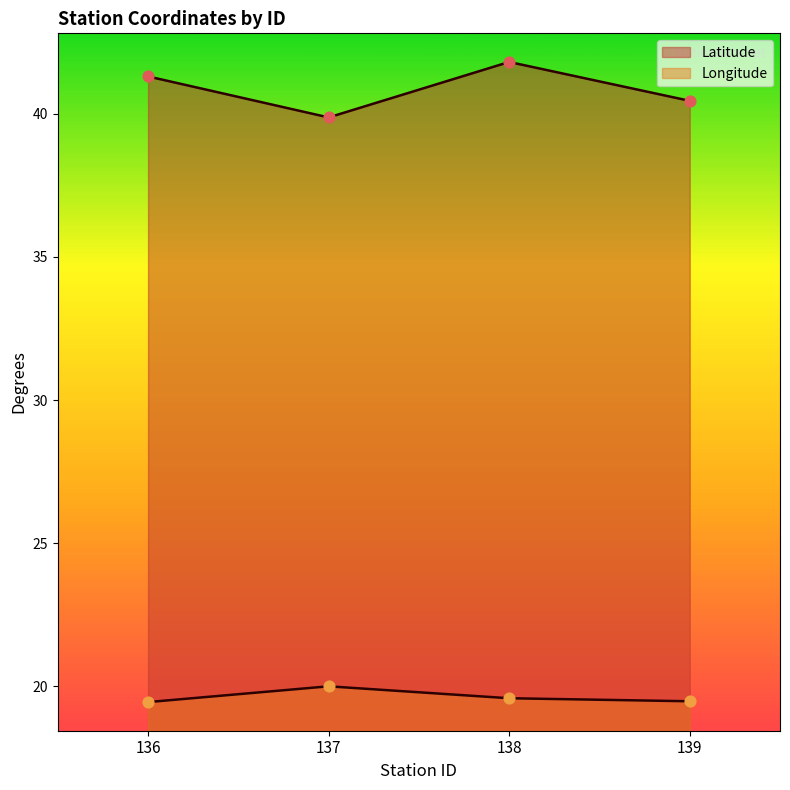

Which series has the largest total across all categories?

Latitude